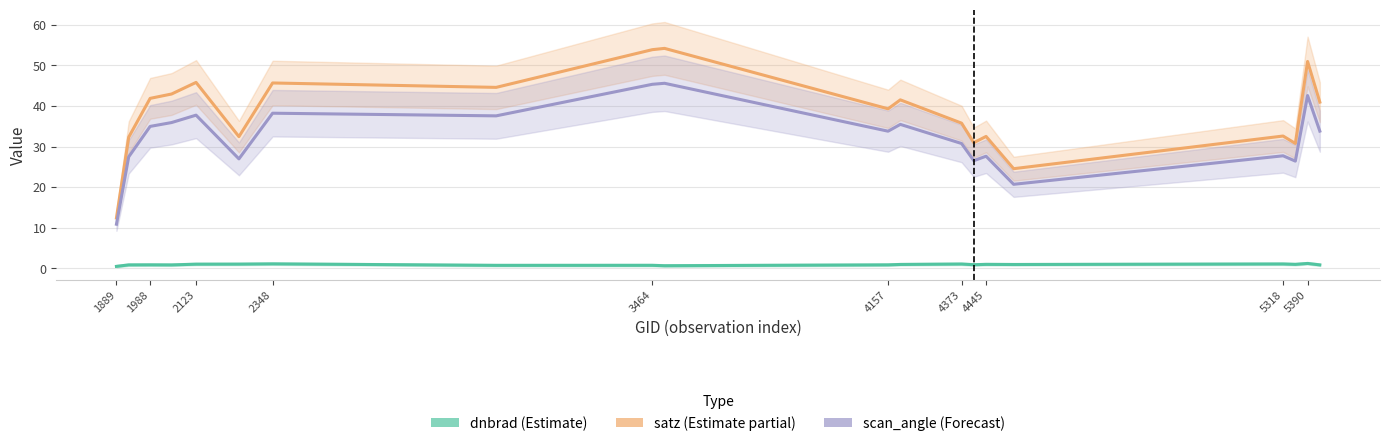

How many data points in scan_angle are above 33?

11